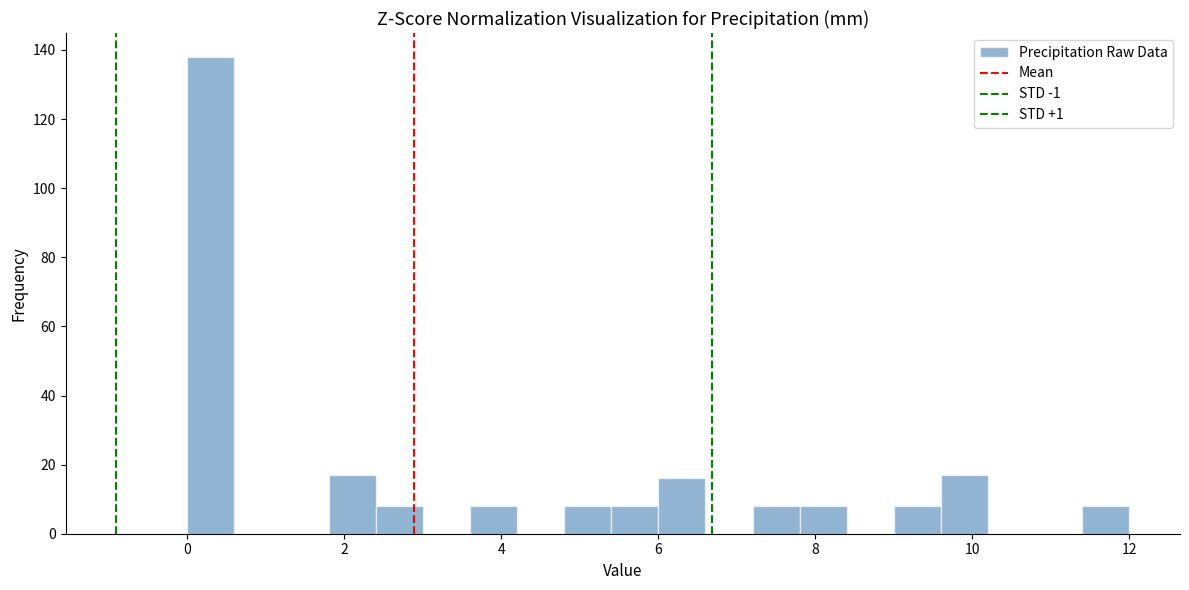

Read against the x-axis, roughly where is the centre of the tallest bar?

0.4